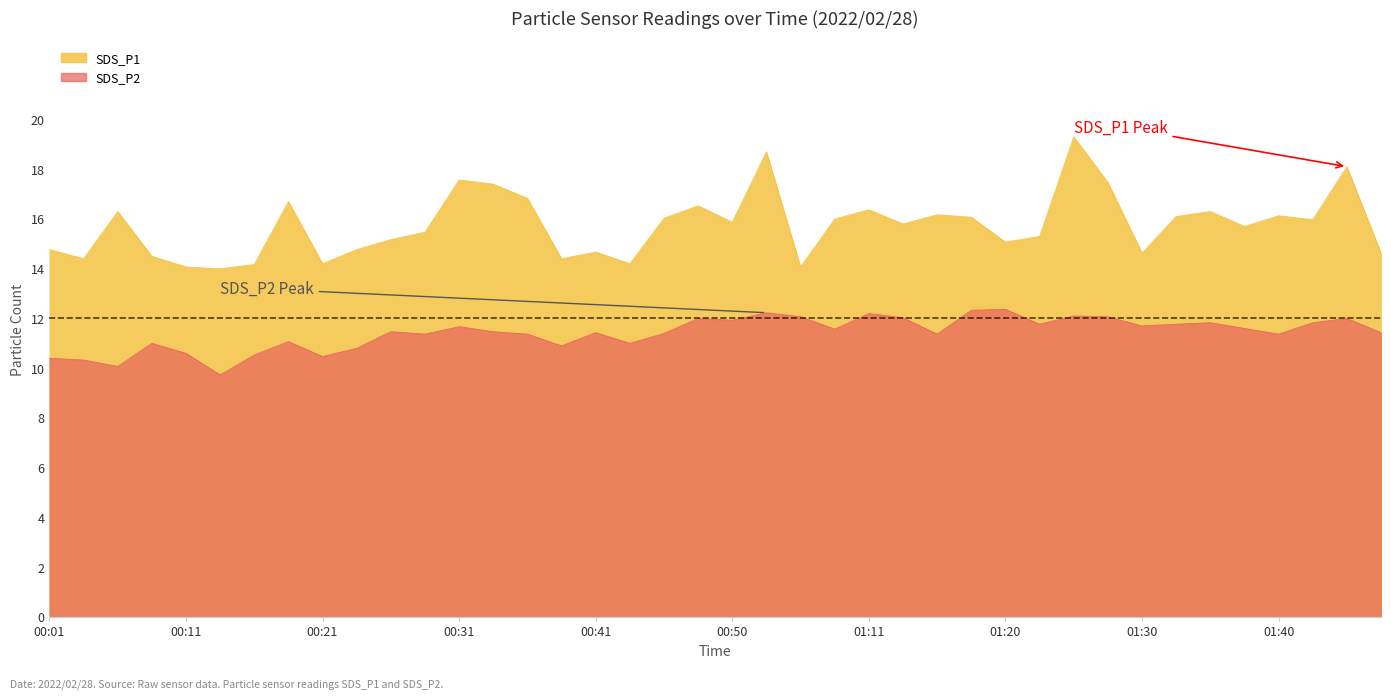

What is the sum of the SDS_P2 values at 00:24 and 01:13?

22.8